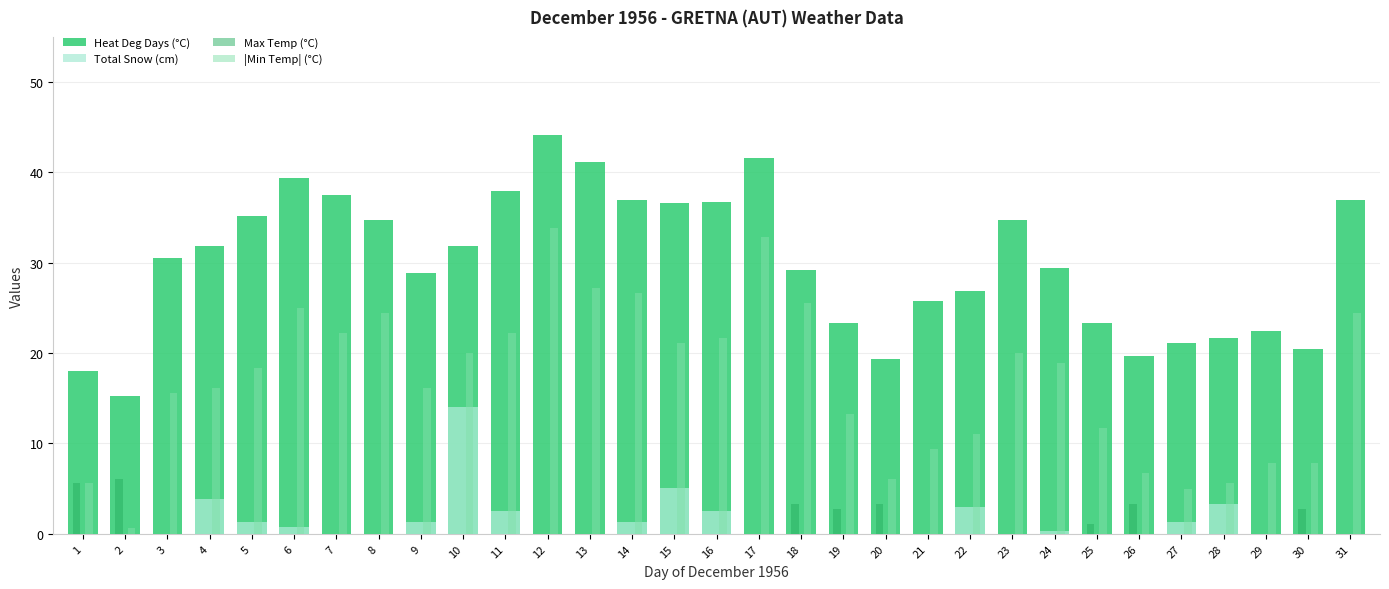

Which series has the largest range (max minus min)?

|Min Temp| (°C)